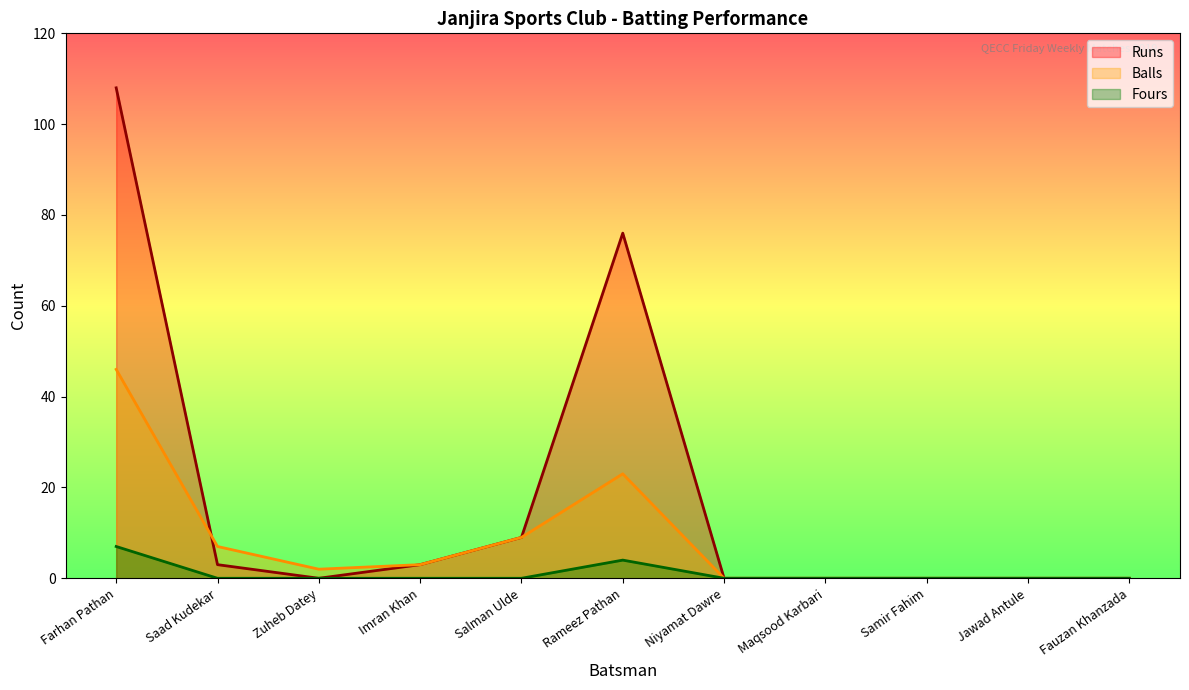

Reading left to right, what are all the values shown in this chart?

Runs: Farhan Pathan=108	Saad Kudekar=3	Zuheb Datey=0	Imran Khan=3	Salman Ulde=9	Rameez Pathan=76	Niyamat Dawre=0	Maqsood Karbari=0	Samir Fahim=0	Jawad Antule=0	Fauzan Khanzada=0
Balls: Farhan Pathan=46	Saad Kudekar=7	Zuheb Datey=2	Imran Khan=3	Salman Ulde=9	Rameez Pathan=23	Niyamat Dawre=0	Maqsood Karbari=0	Samir Fahim=0	Jawad Antule=0	Fauzan Khanzada=0
Fours: Farhan Pathan=7	Saad Kudekar=0	Zuheb Datey=0	Imran Khan=0	Salman Ulde=0	Rameez Pathan=4	Niyamat Dawre=0	Maqsood Karbari=0	Samir Fahim=0	Jawad Antule=0	Fauzan Khanzada=0